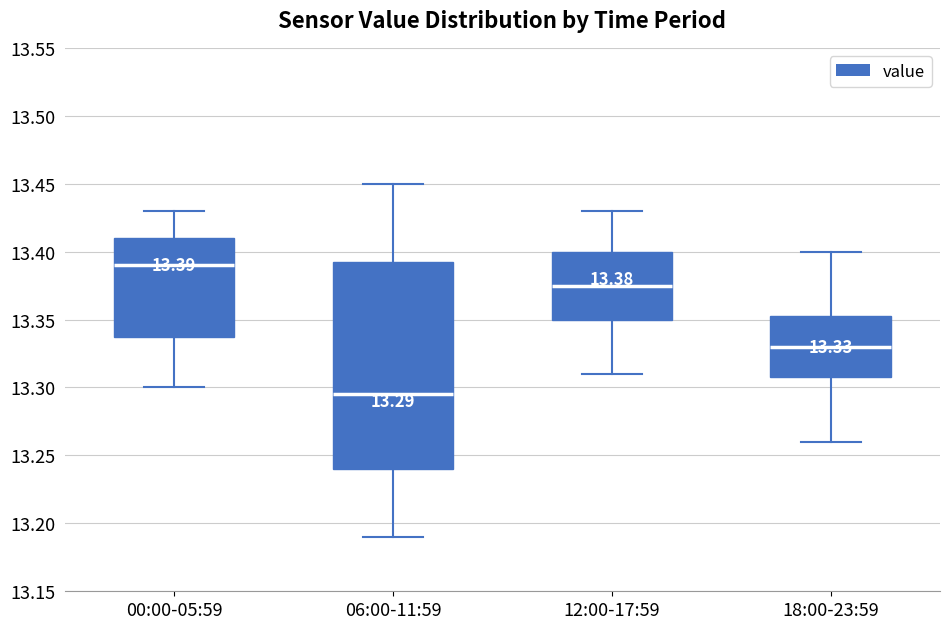

Which box is the tallest, from its lower edge to its upper edge?

06:00-11:59